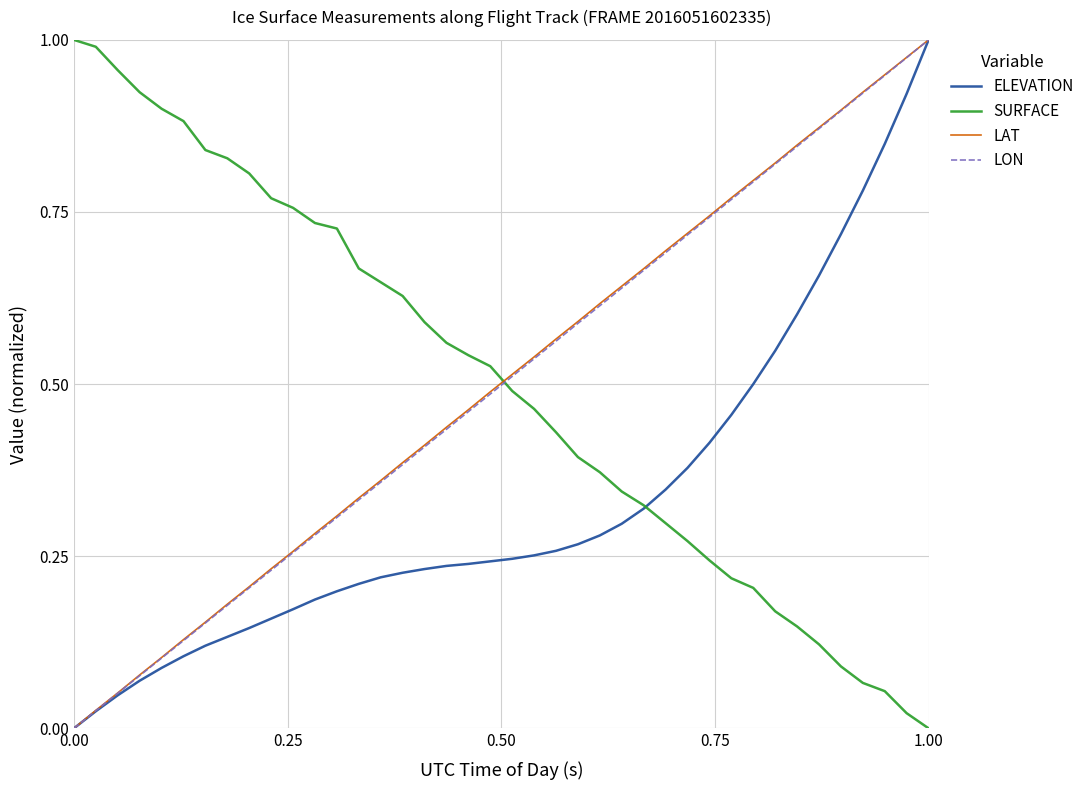

How many lines are shown in the chart?

4